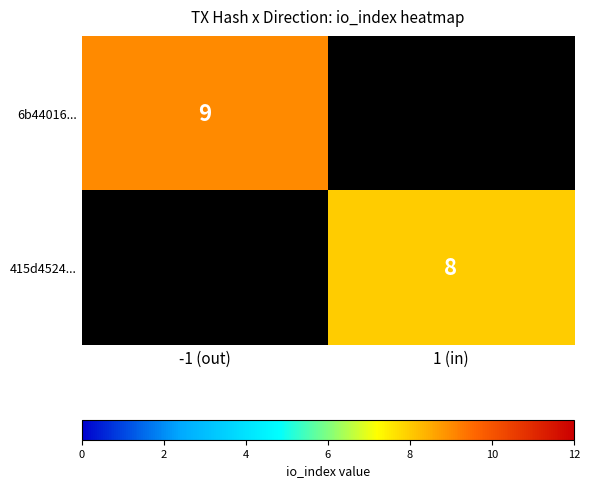

True or false: 415d4524... has a value of 3 at 1 (in).

False